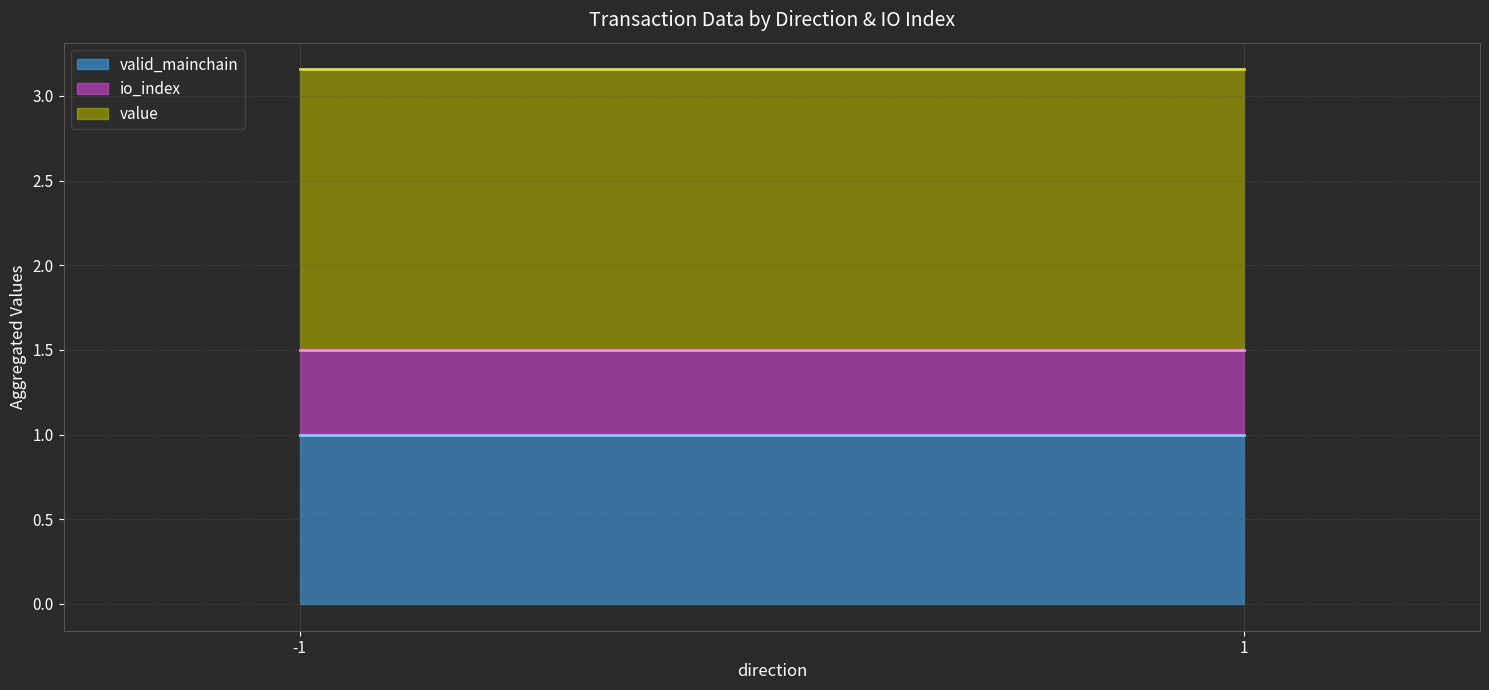

Which label corresponds to the largest value in the chart?

-1 (io=1)